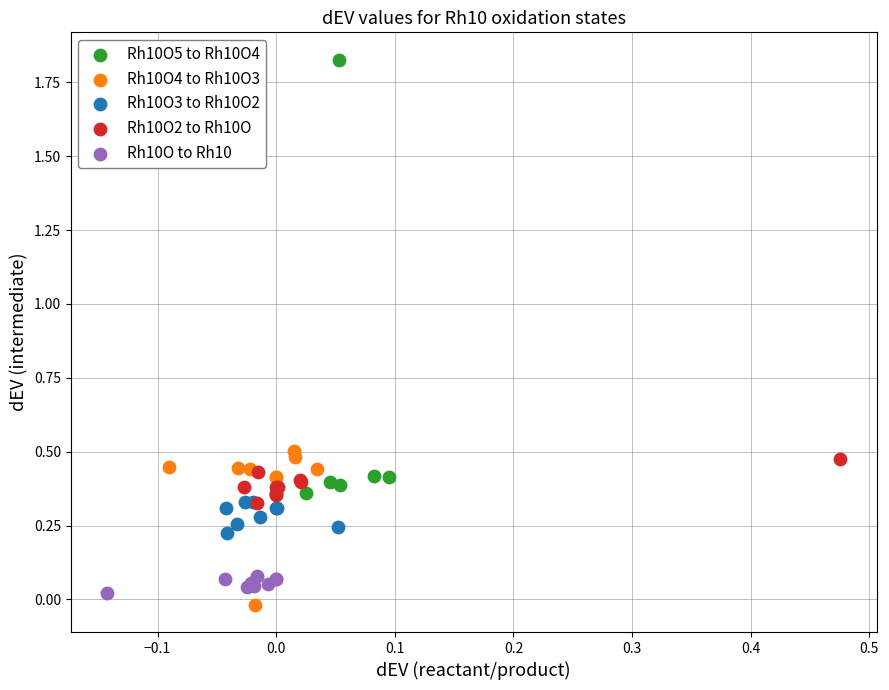

Which series reaches the maximum Y coordinate?

Rh10O5 to Rh10O4